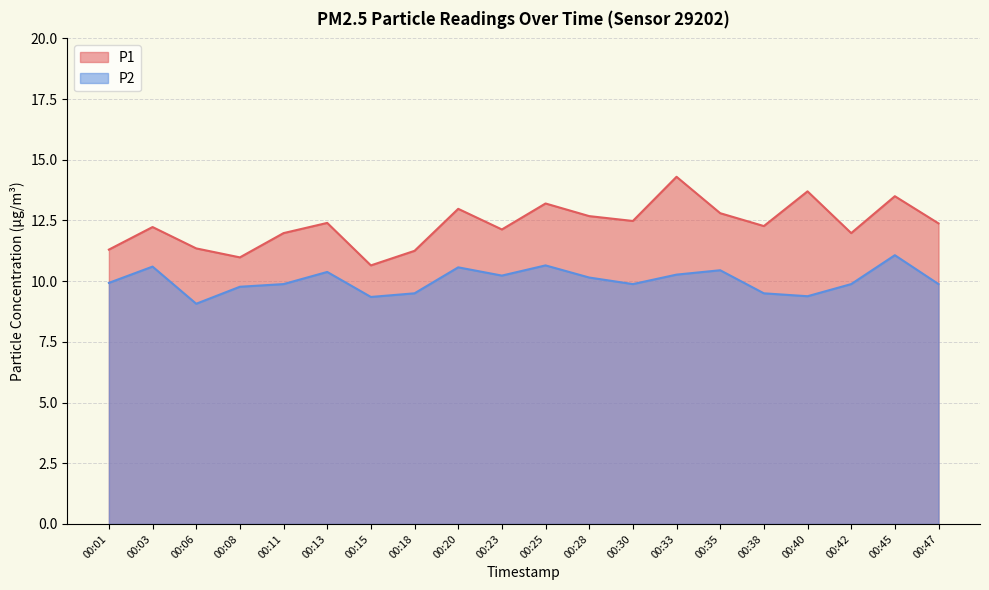

True or false: P2 and P1 intersect in this chart.

False